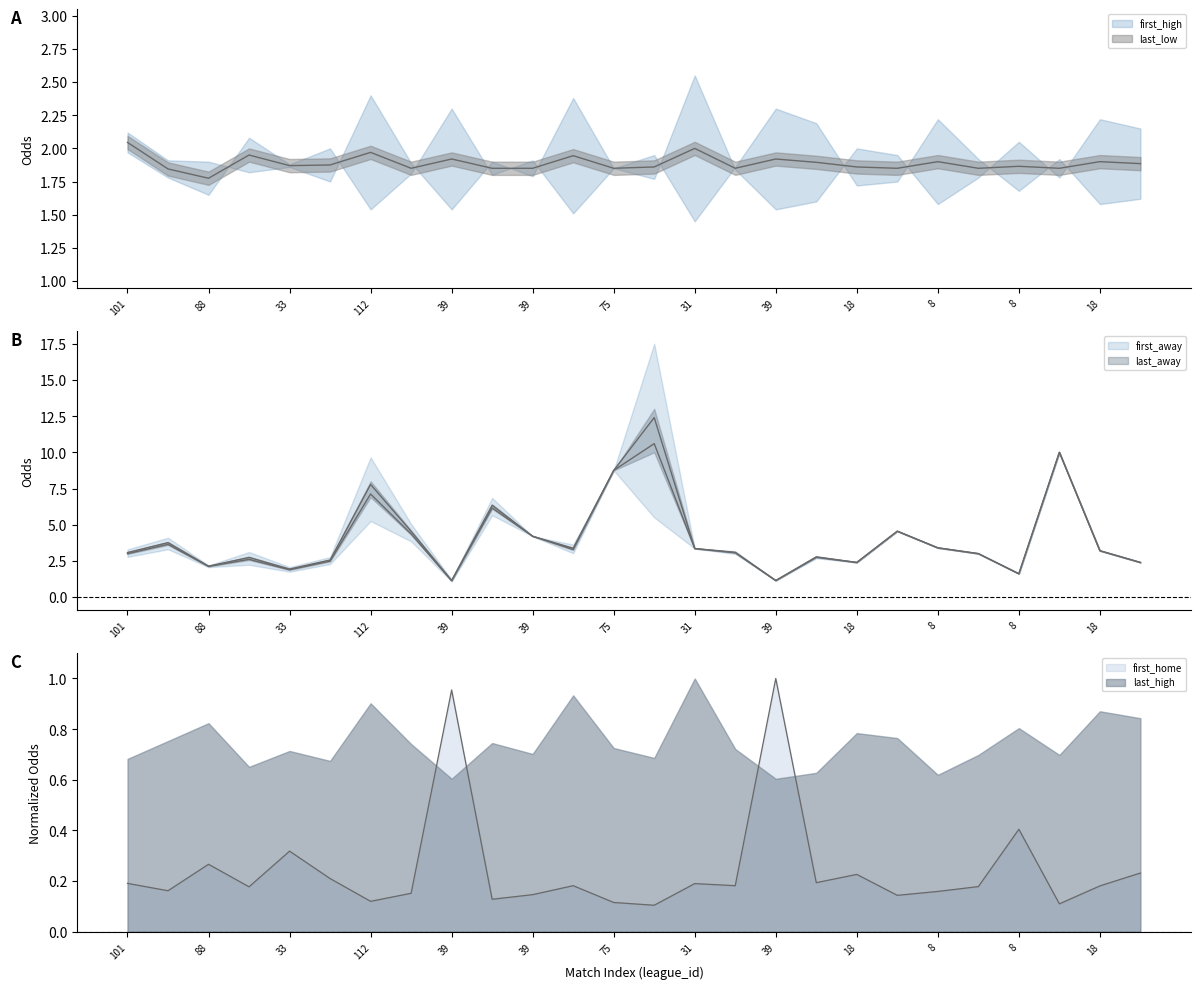

Read the first_home value at 39.

1.0